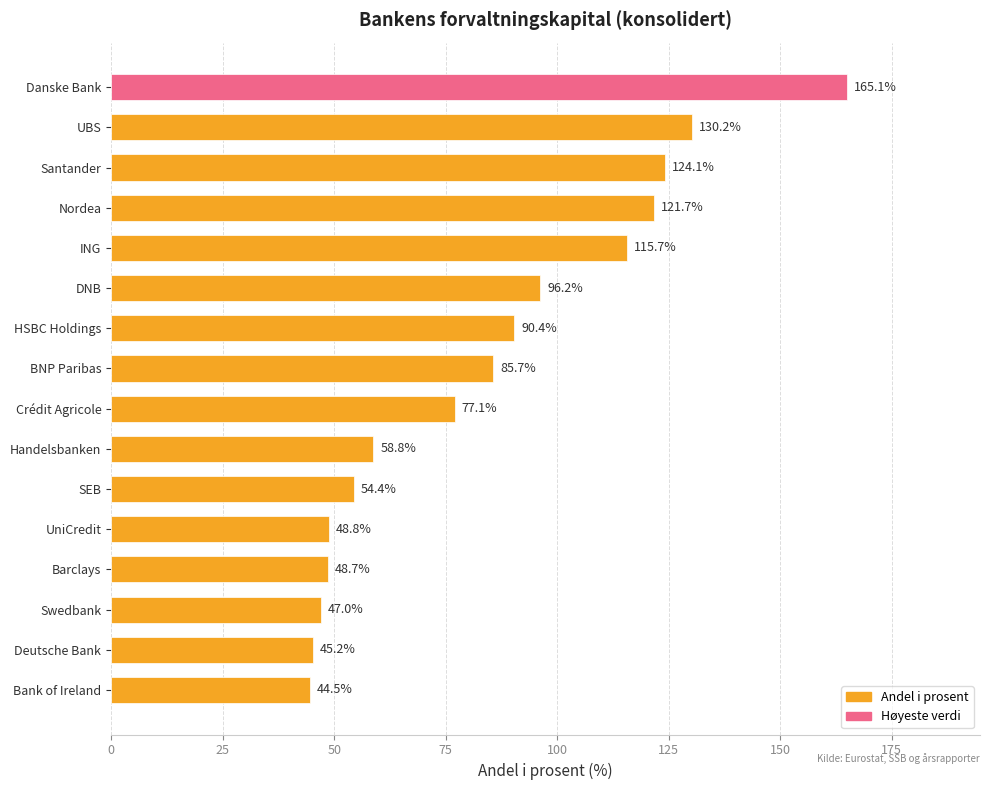

What is the ratio of the value at Danske Bank to the value at ING?

1.4